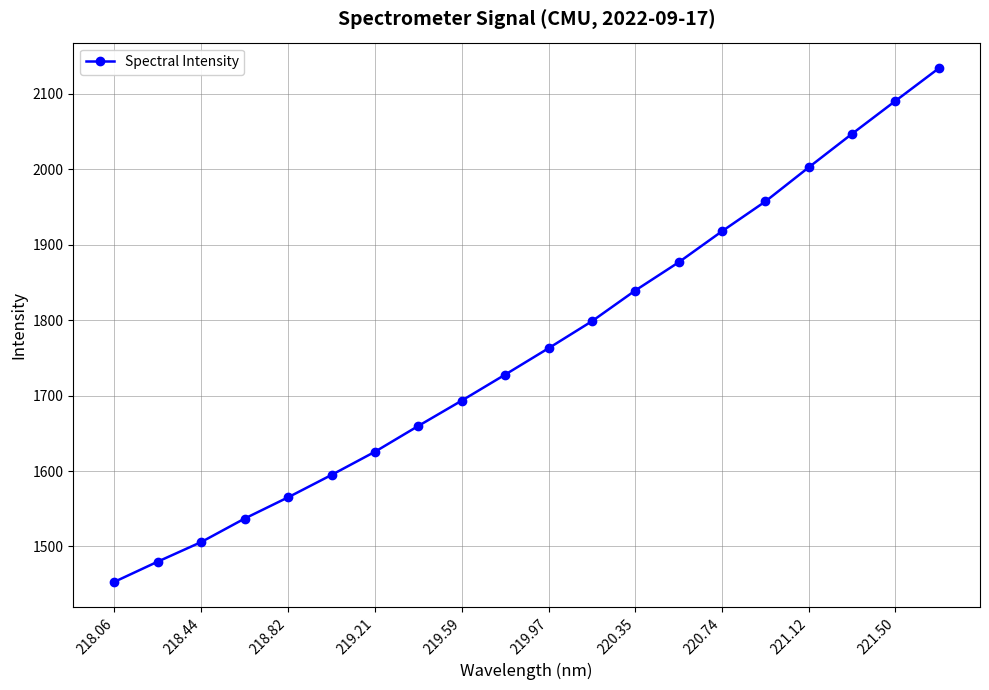

What is the maximum value shown in the chart?

2133.9